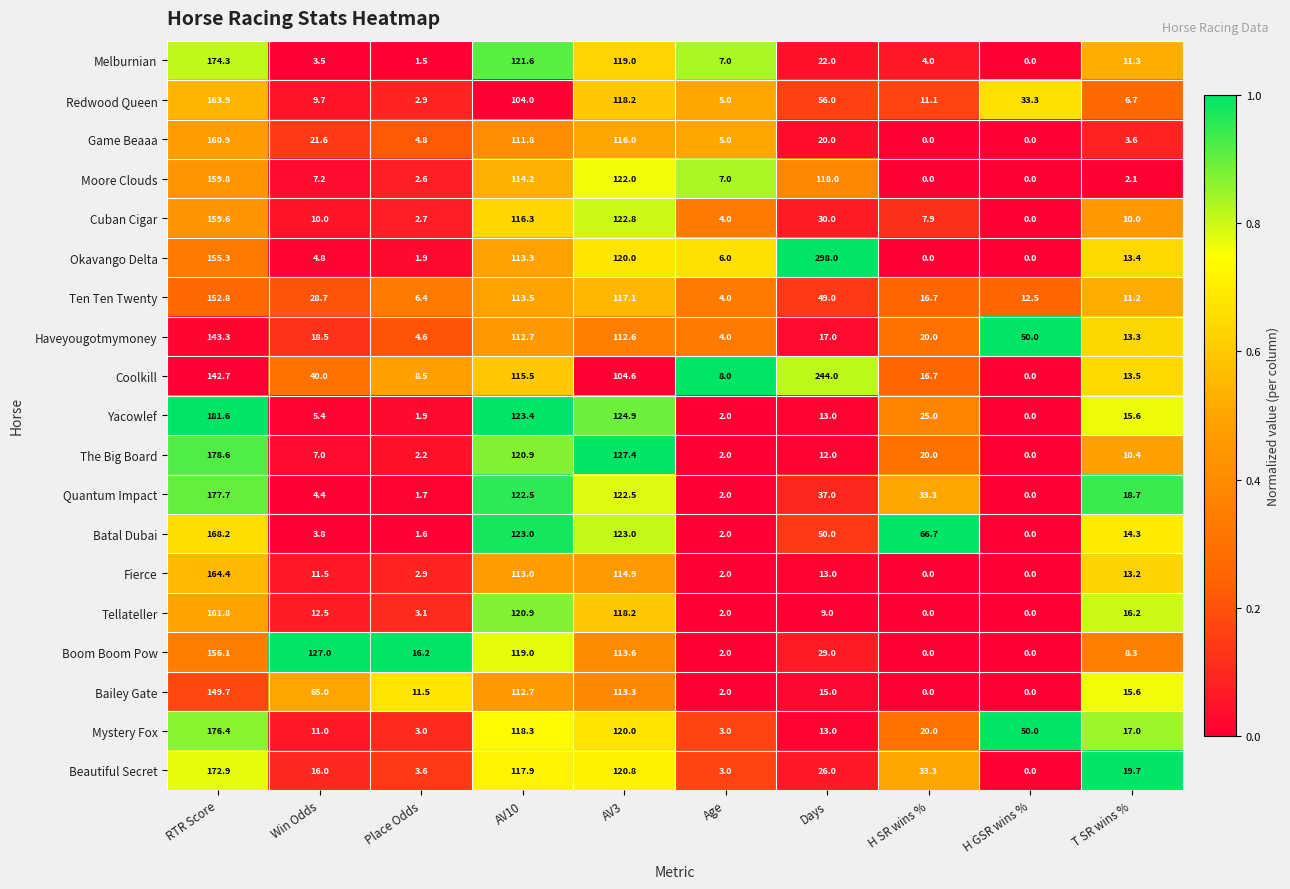

Rank the series by their maximum value, from lowest to highest.

Haveyougotmymoney, Bailey Gate, Ten Ten Twenty, Boom Boom Pow, Cuban Cigar, Moore Clouds, Game Beaaa, Tellateller, Redwood Queen, Fierce, Batal Dubai, Beautiful Secret, Melburnian, Mystery Fox, Quantum Impact, The Big Board, Yacowlef, Coolkill, Okavango Delta